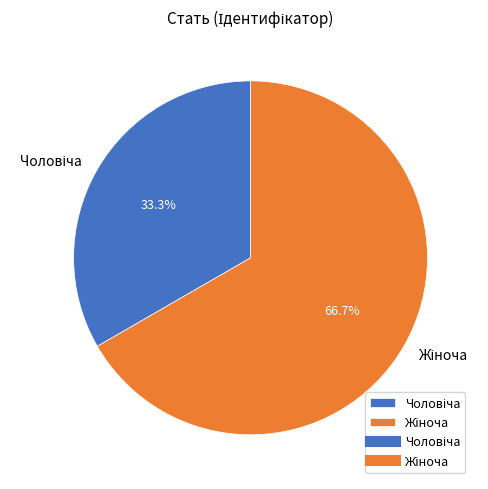

Is there a majority slice in this chart?

Yes